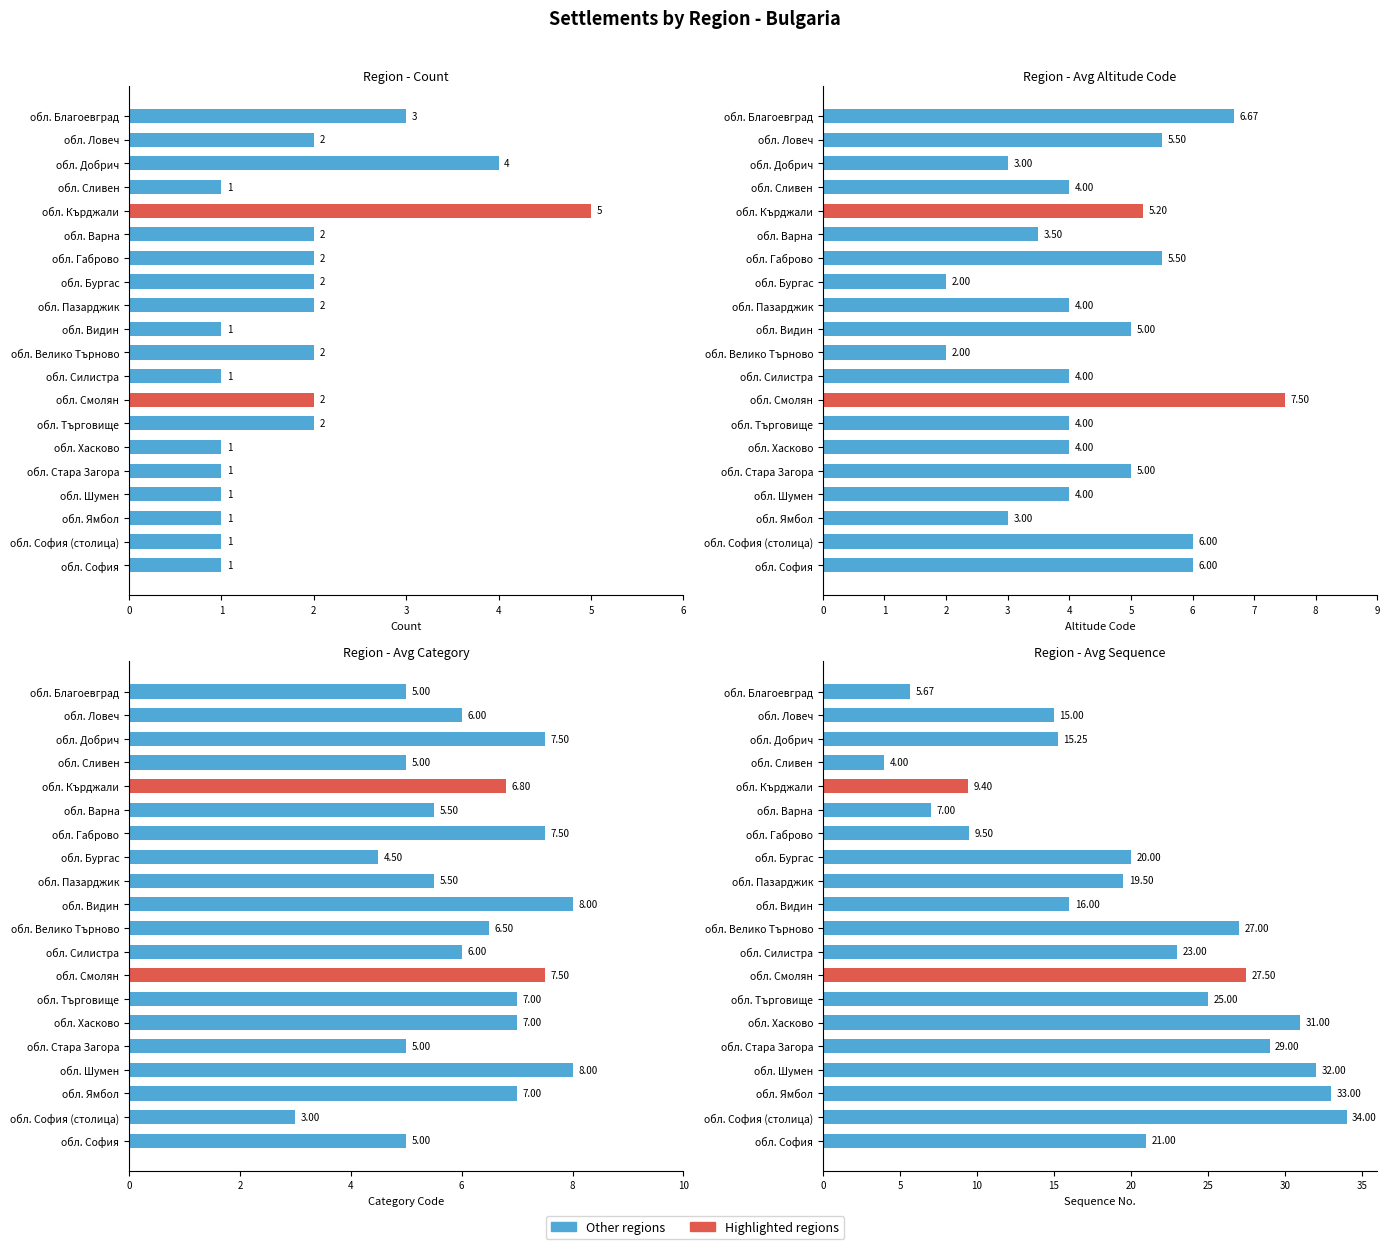

What is the difference between the maximum and minimum values in the avg_cat series?

5.0